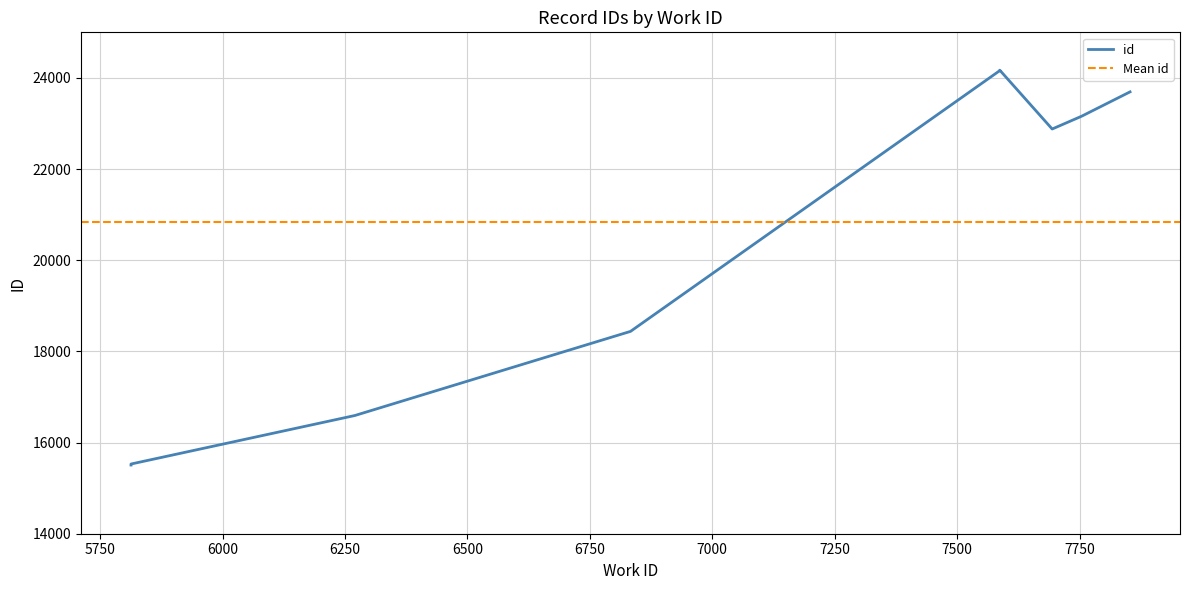

What is the value of the 6th point from the left?

23159